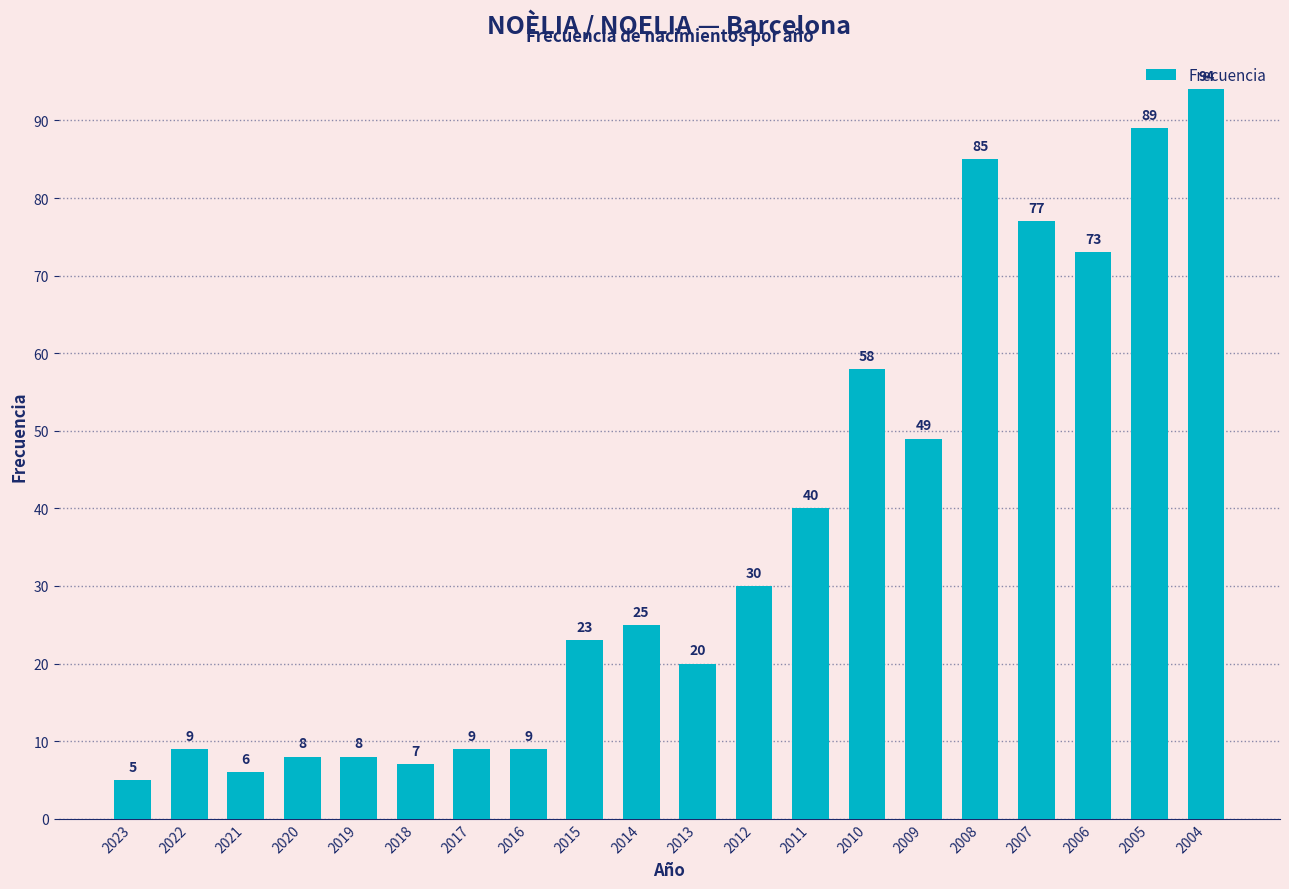

What is the sum of all values?

724